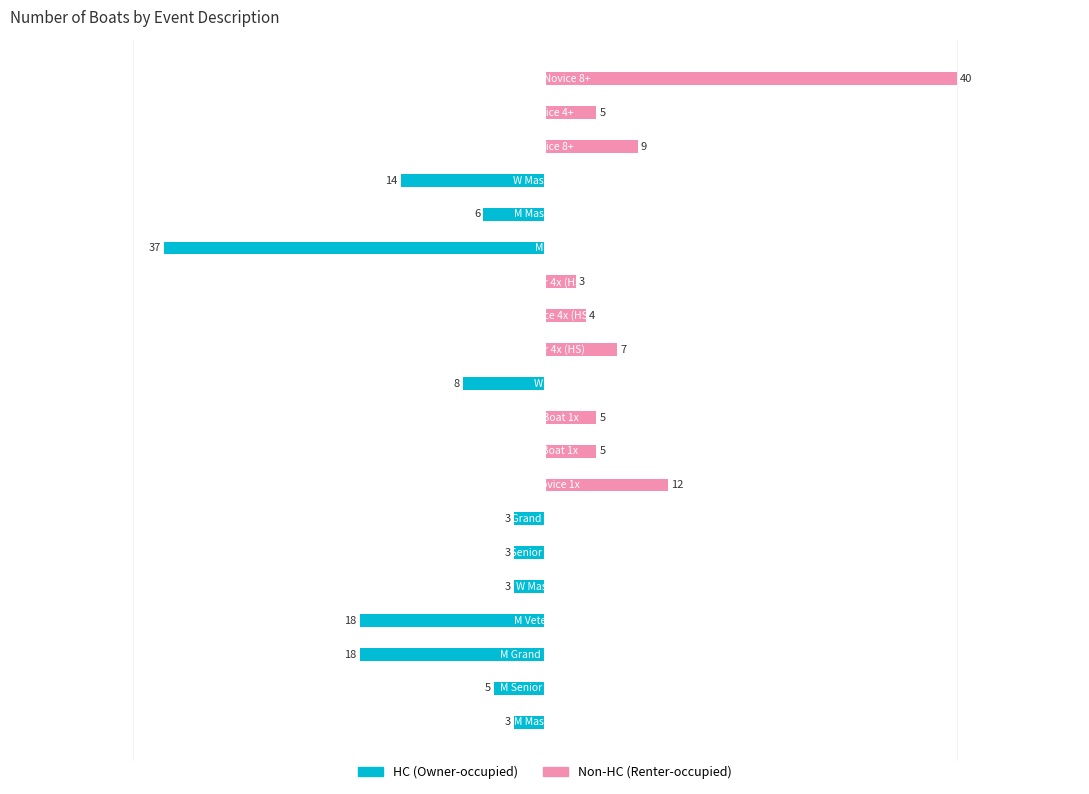

Rank the series by their maximum value, from lowest to highest.

HC (Owner-occupied), Non-HC (Renter-occupied)